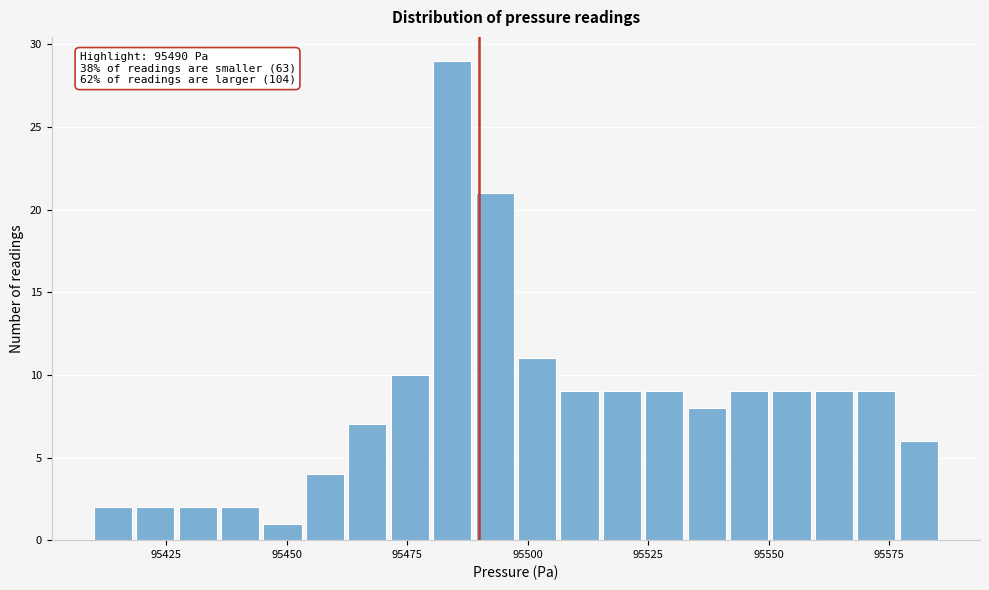

Around what value on the x-axis is the tallest bar? Give the approximate position of its centre, as read against the axis.

95485